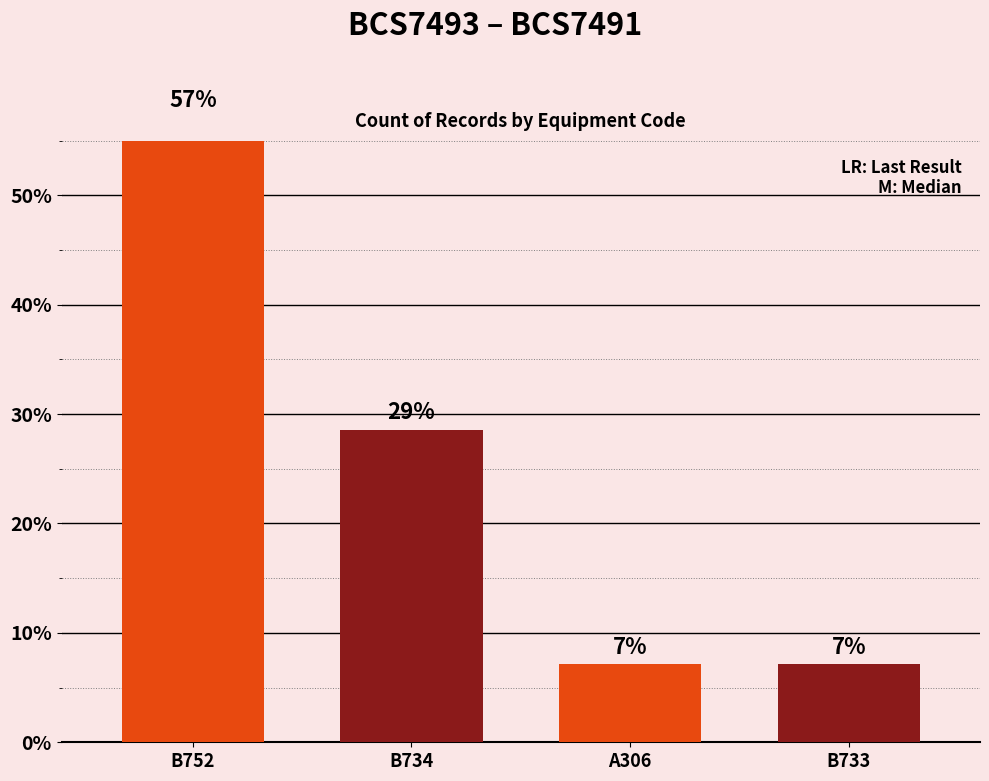

Are the bars horizontal?

No